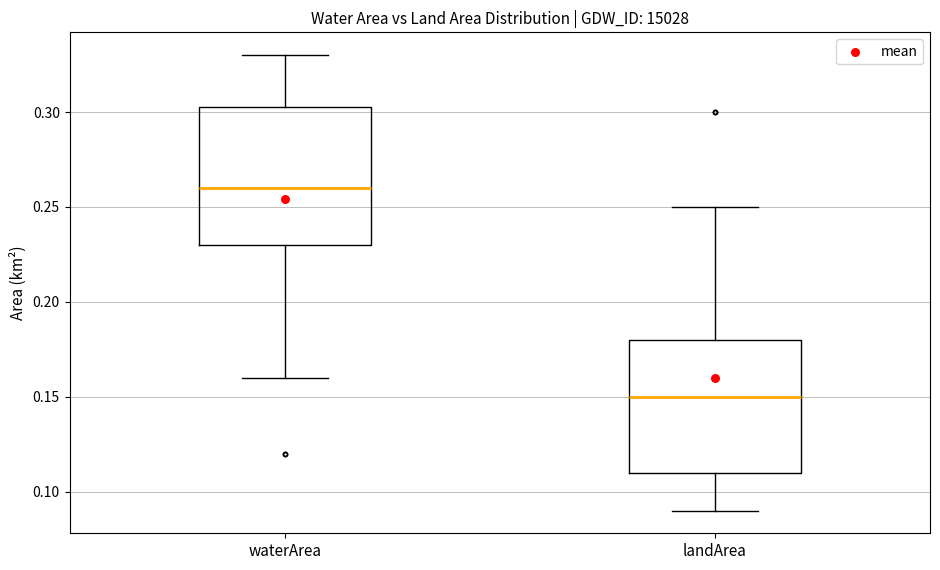

Reading left to right, transcribe this box plot: for each box, give where its median line is, the range the box spans, and where its two whiskers end, as read against the y-axis. The values are not printed on the chart, so give them approximately, as read against the axis.

waterArea: median 0.260, box 0.230 to 0.305, whiskers 0.160 to 0.330
landArea: median 0.150, box 0.110 to 0.180, whiskers 0.090 to 0.250